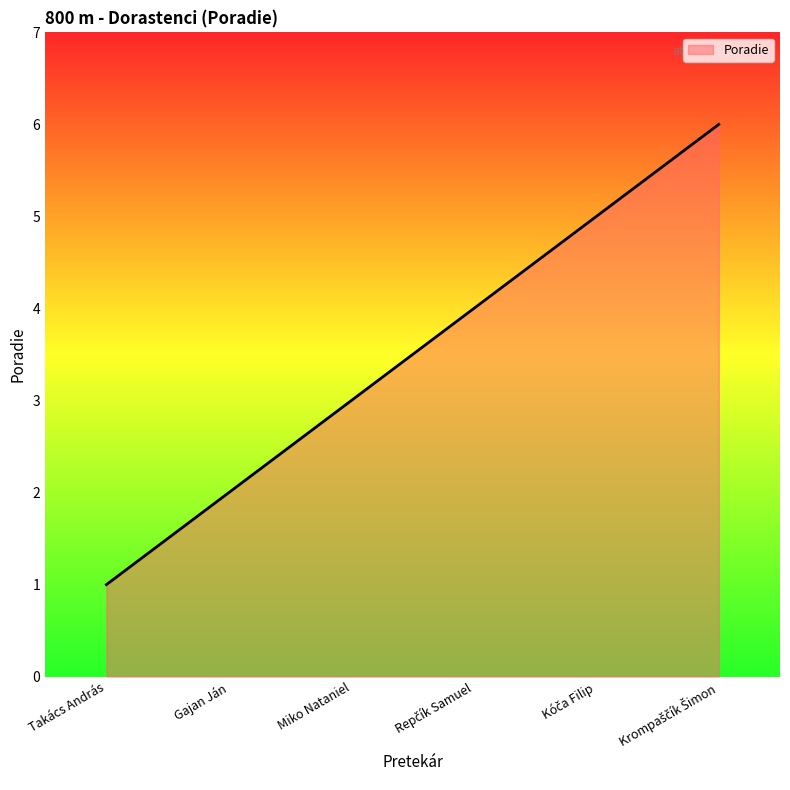

Does the chart have visible grid lines?

No